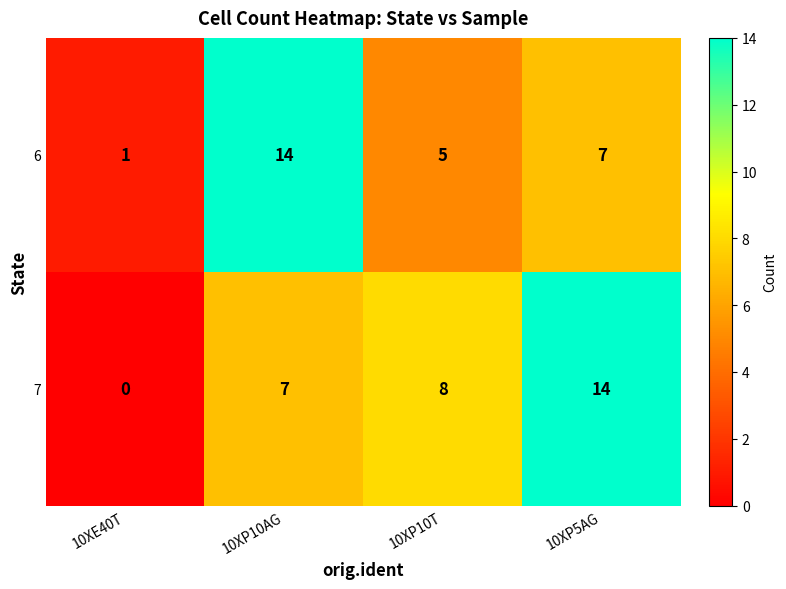

Reading right to left, list all the values displayed in this chart.

6: 7	5	14	1
7: 14	8	7	0